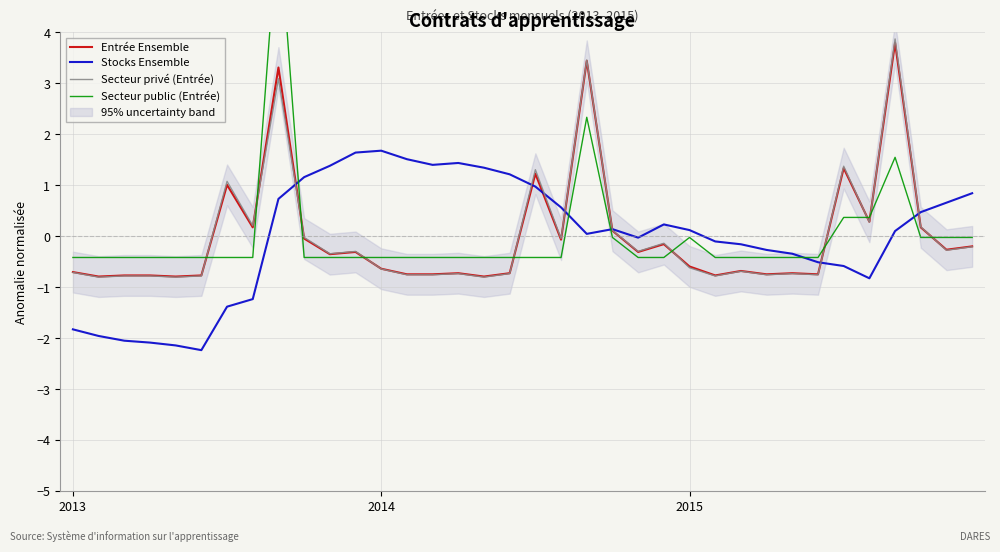

How many lines are shown in the chart?

4